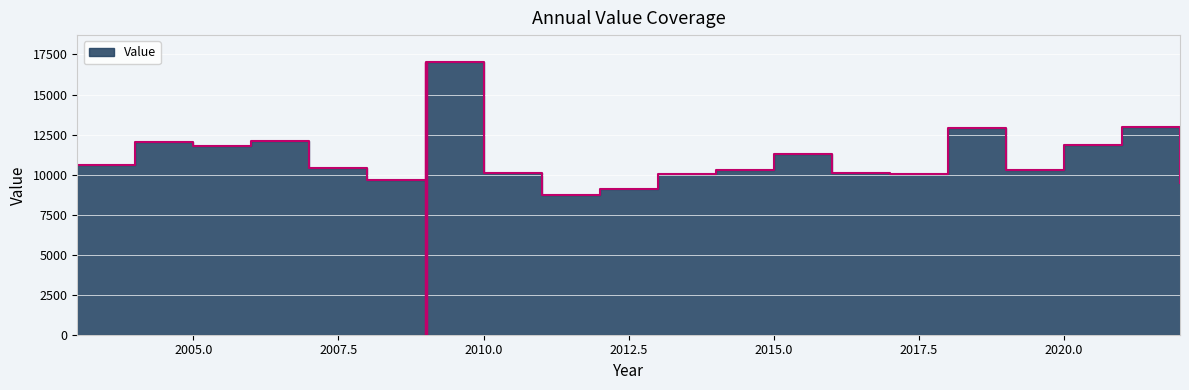

How many interior local valleys (lower than both neighbors) does the data have?

5